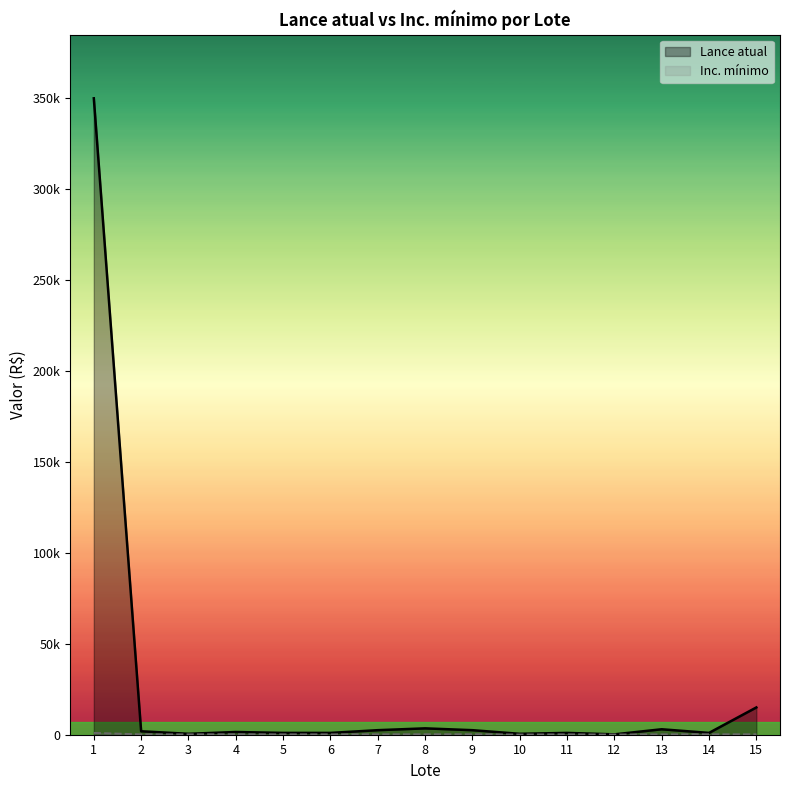

What is the sum of all Lance atual values?

385100